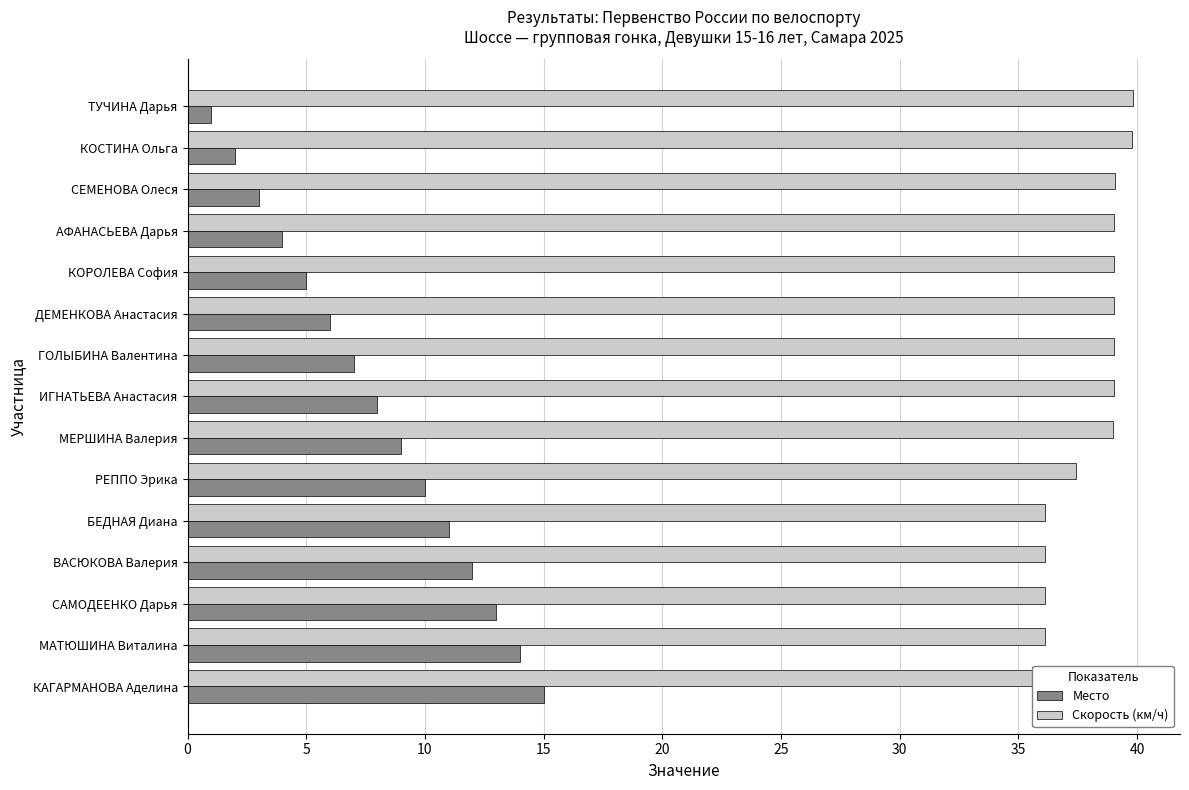

How many data points in Скорость (км/ч) are less than 39?

7